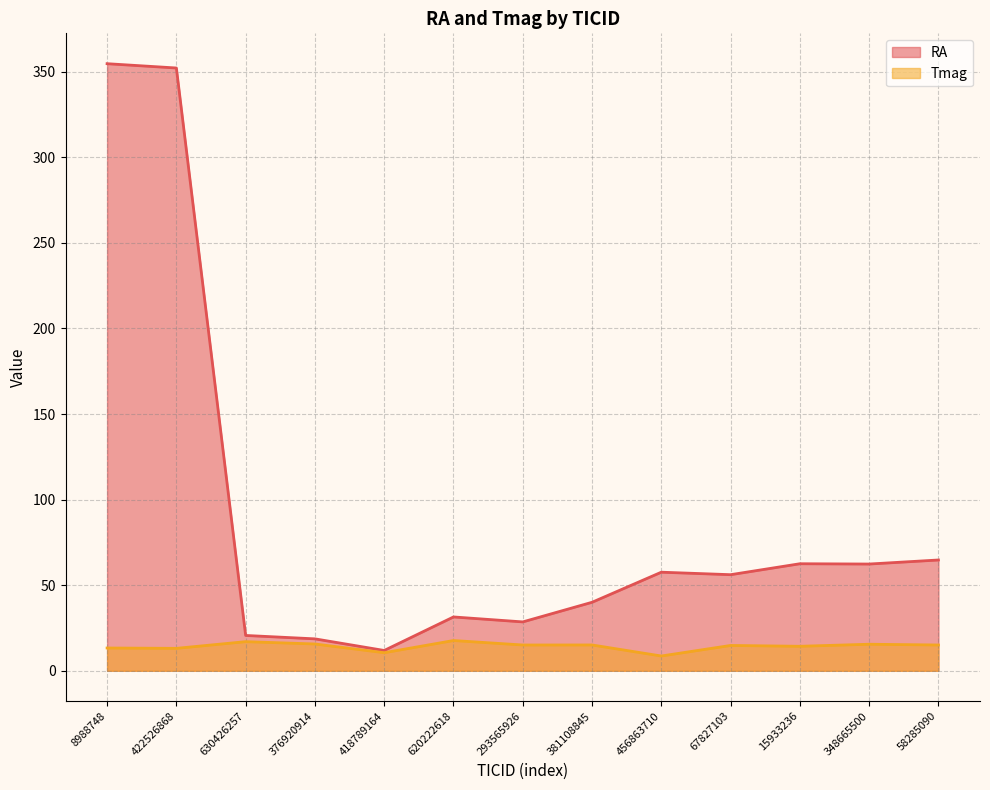

List the series in order of their overall mean, lowest first.

Tmag, RA